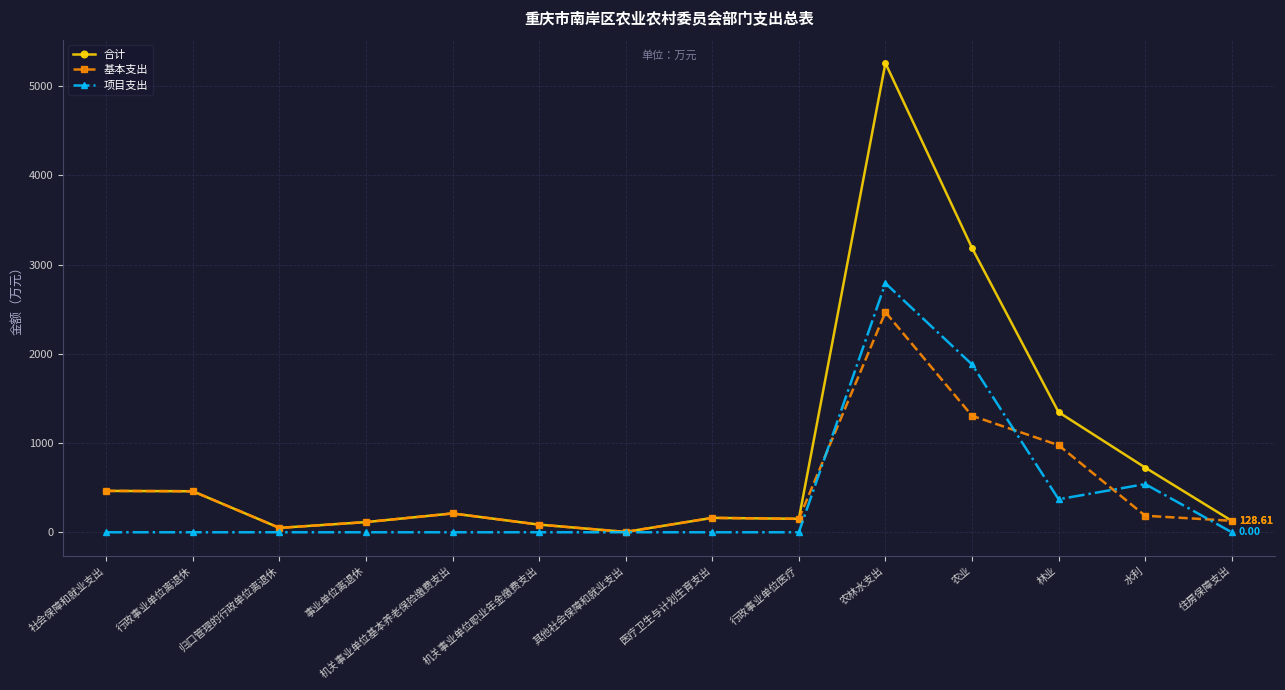

At which label is 基本支出 closest to 1235?

农业